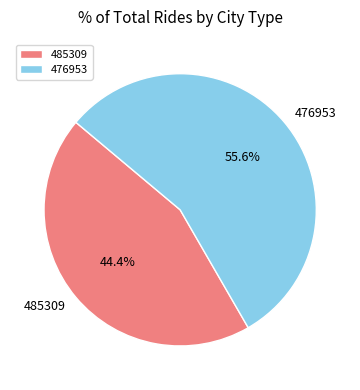

To the nearest percent, what is the difference between the largest and smallest slice percentages?

11%